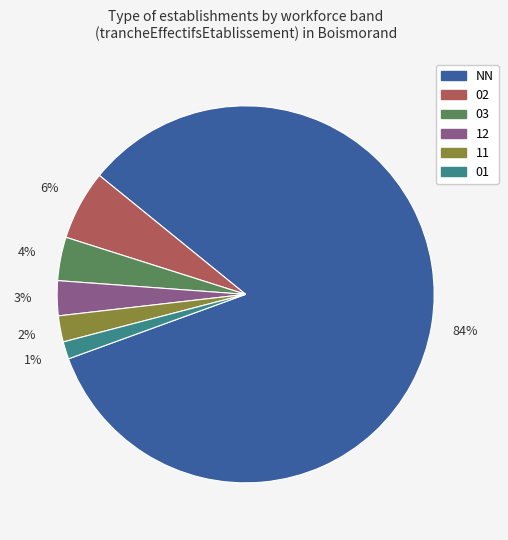

To the nearest percent, what is the average slice percentage?

17%